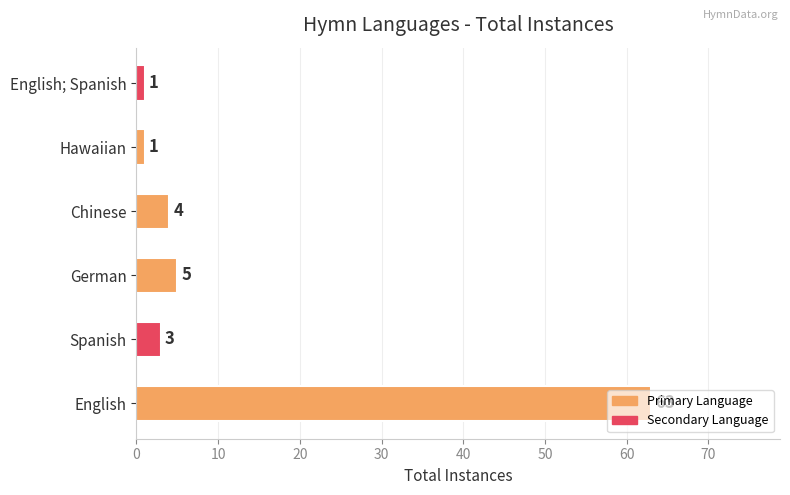

What value does the data have at English, to the nearest 10?

60